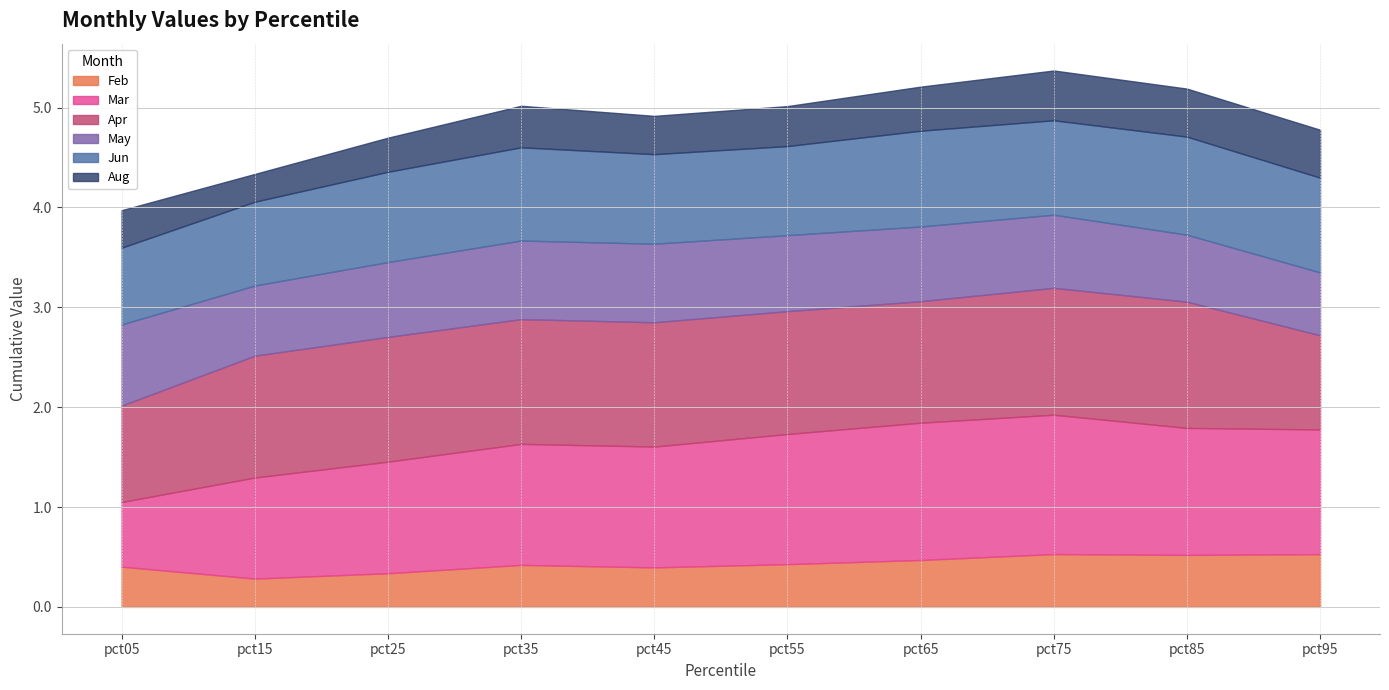

How many data points does each series have?

10